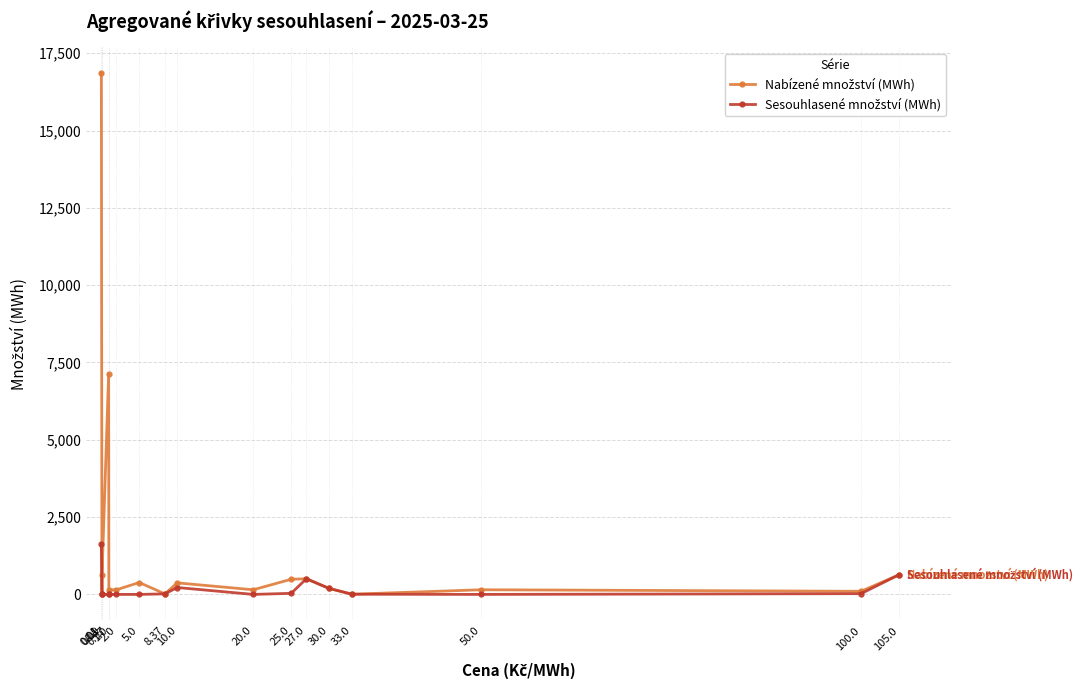

What is the greatest value displayed?

16846.3